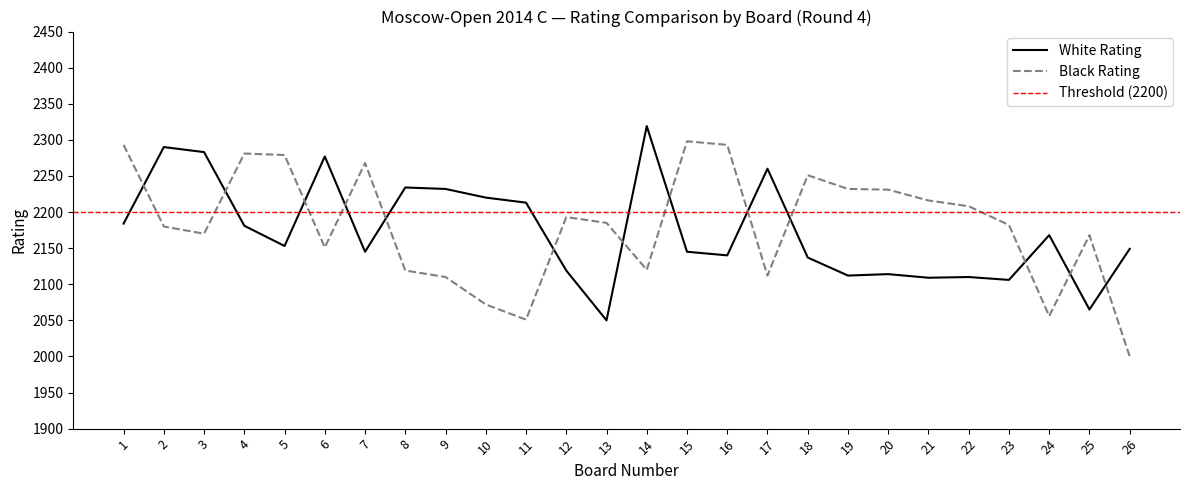

What is the maximum value shown in the chart?

2319